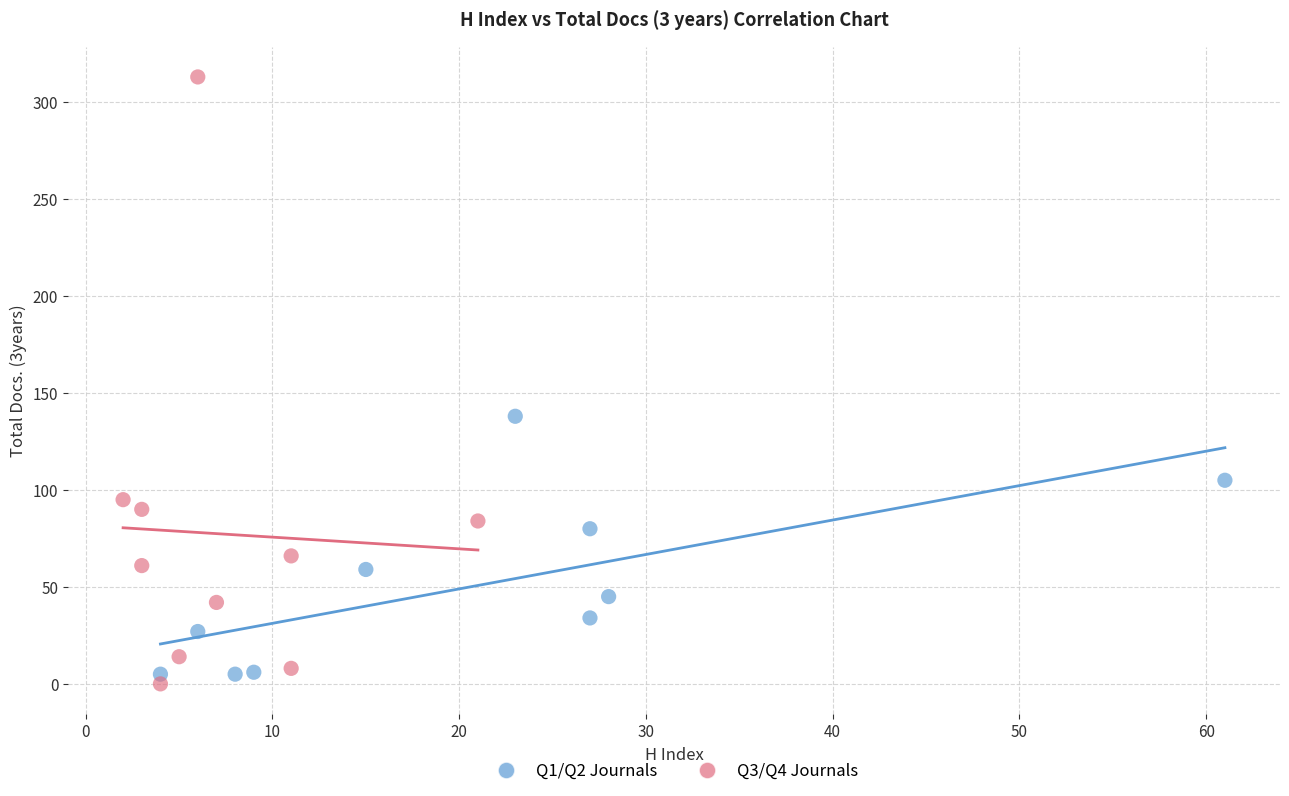

Which series has the largest Y range (max minus min)?

Q3/Q4 Journals